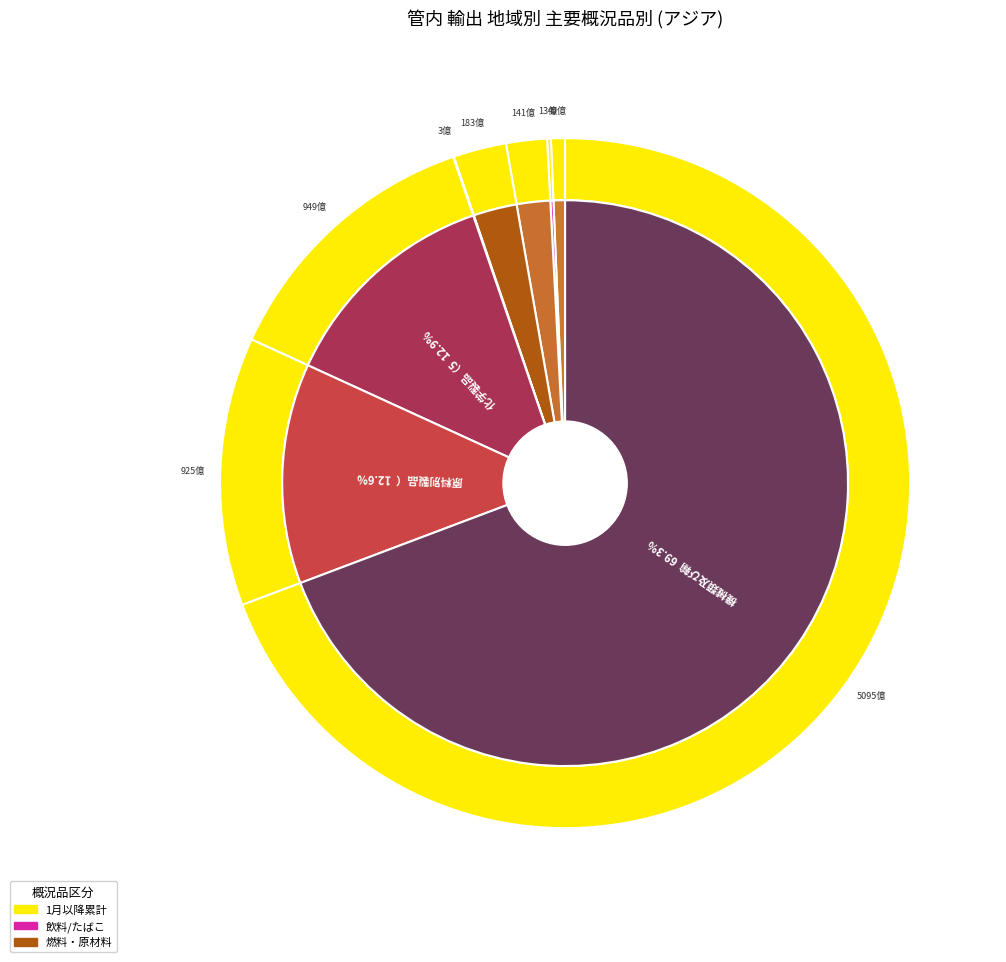

The 動植物性油脂（4） slice represents 11% of the pie. True or false?

False